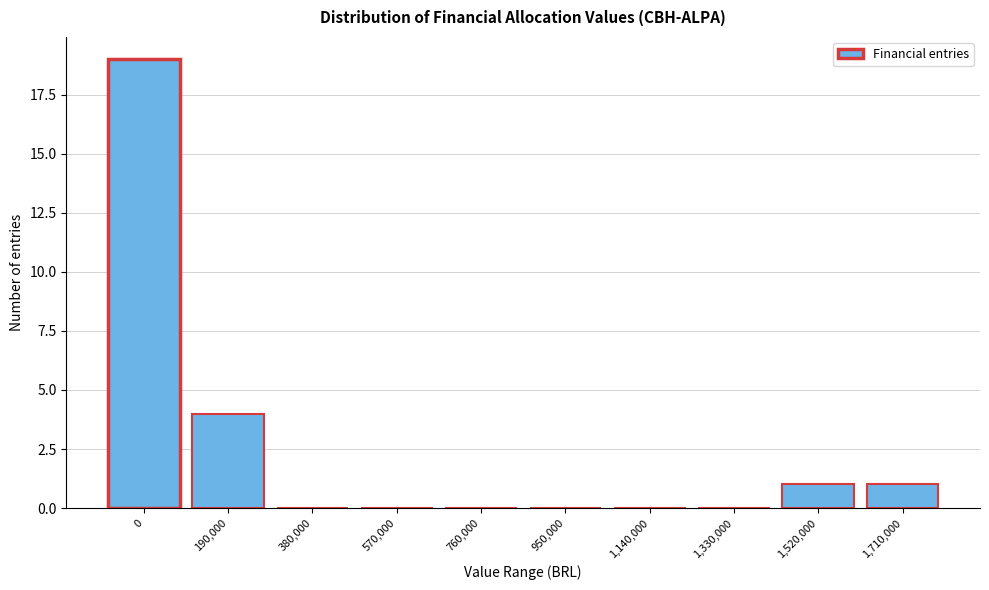

Reading left to right, transcribe all the data shown in this chart.

0=19	190,000=4	380,000=0	570,000=0	760,000=0	950,000=0	1,140,000=0	1,330,000=0	1,520,000=1	1,710,000=1